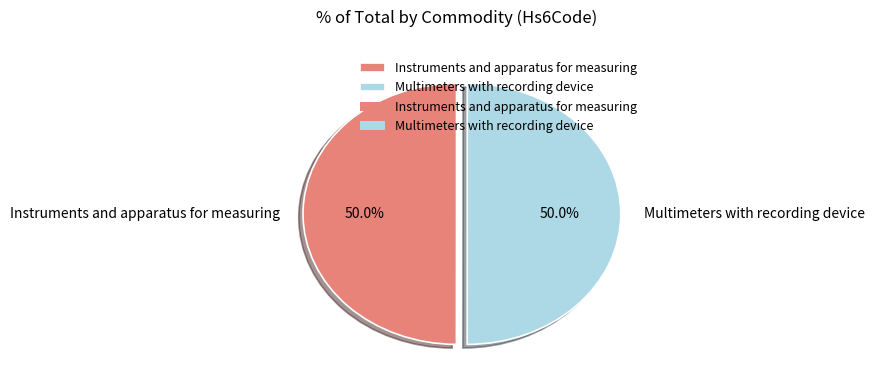

Approximately how many times larger is the value at Multimeters with recording device compared to Instruments and apparatus for measuring?

1.0